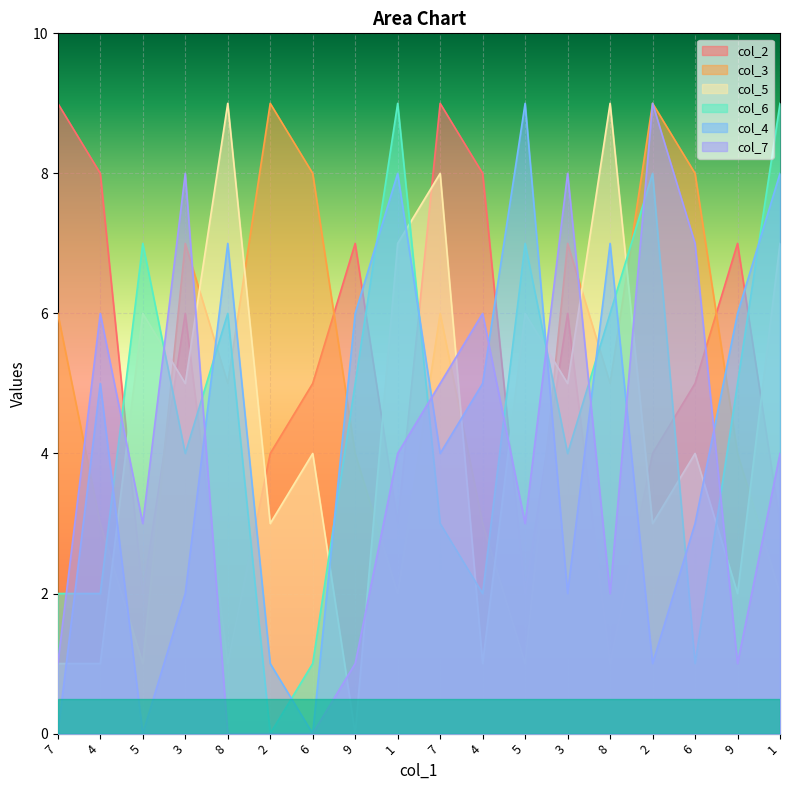

The value of col_6 at 1 is 3. True or false?

False